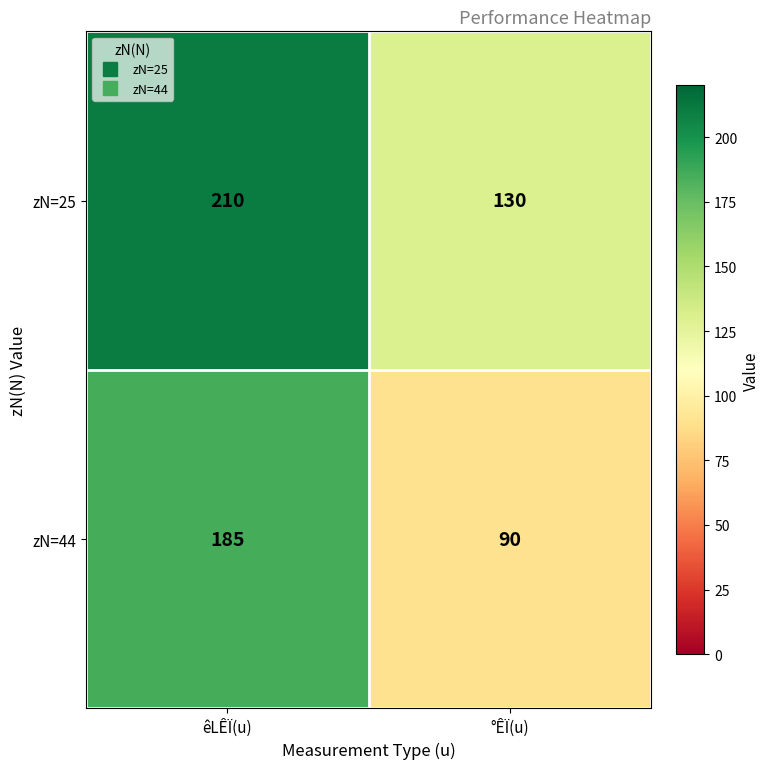

Where is zN=44 nearest to the value 137?

°ÊÏ(u)